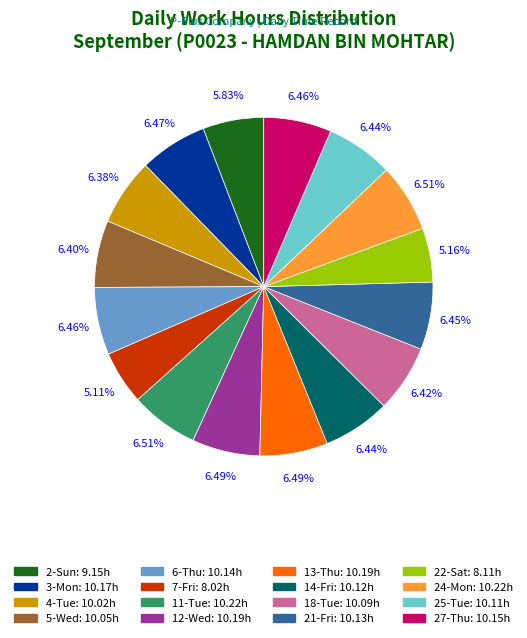

Is there a majority slice in this chart?

No